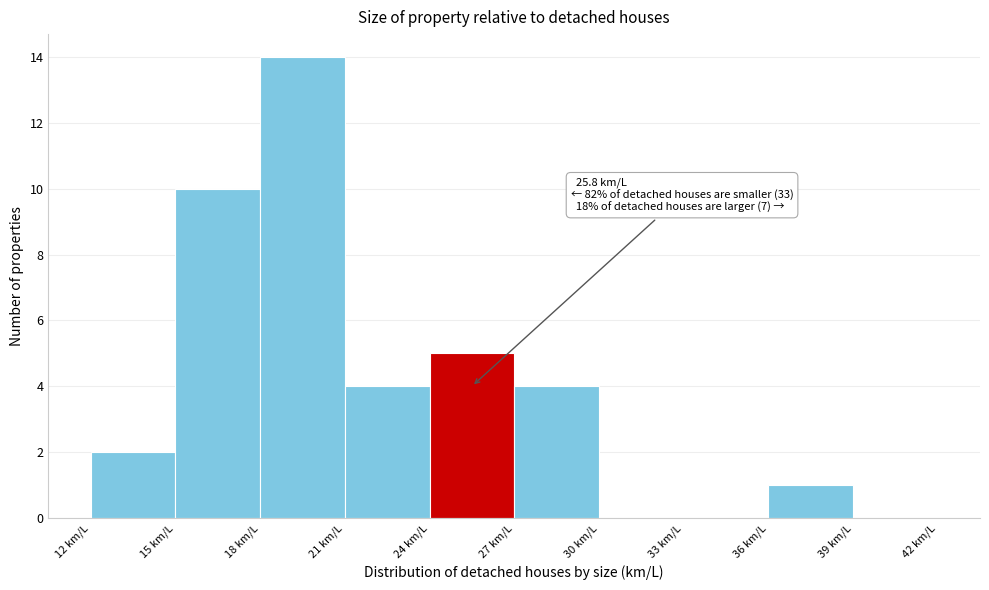

Over which range of the x-axis is the bar tallest?

18 to 21